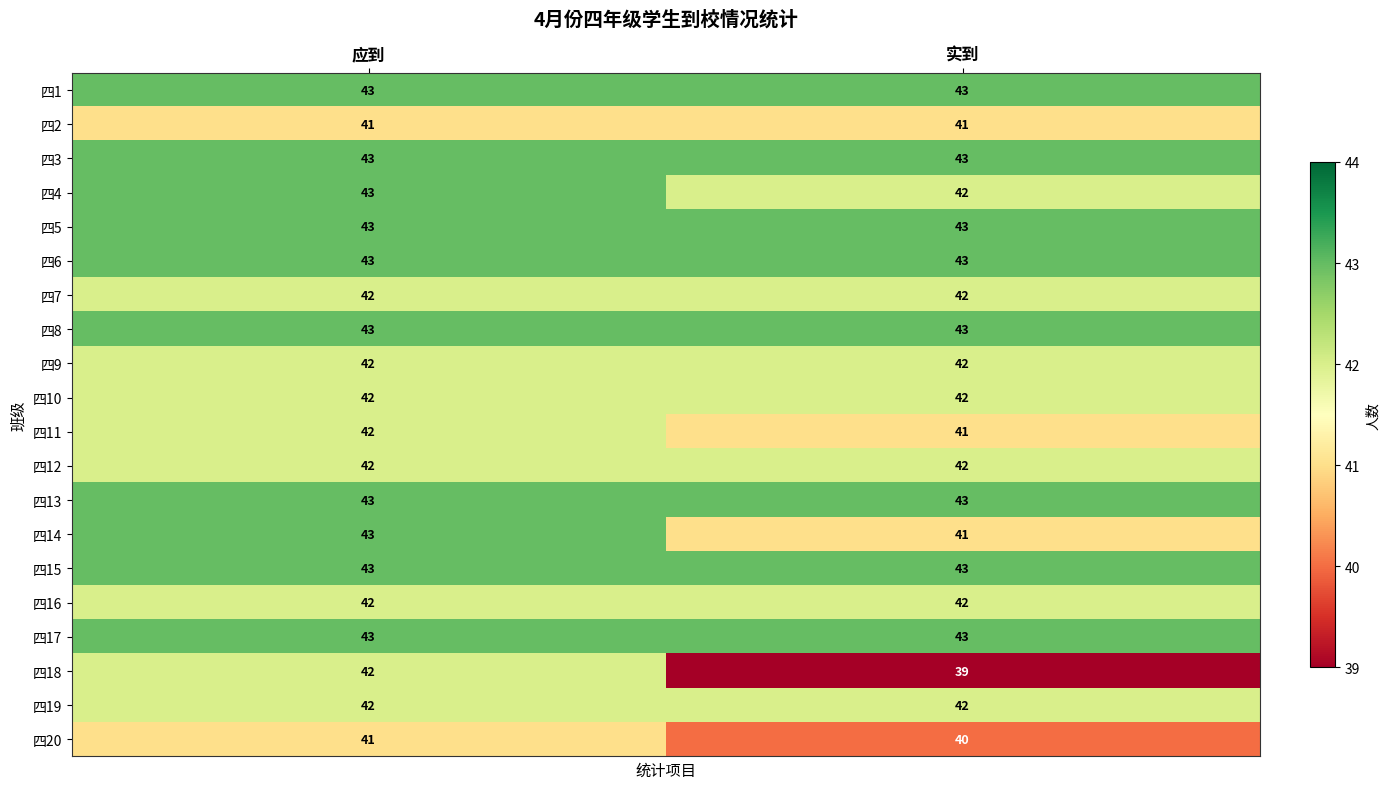

What is the minimum value for 四11?

41